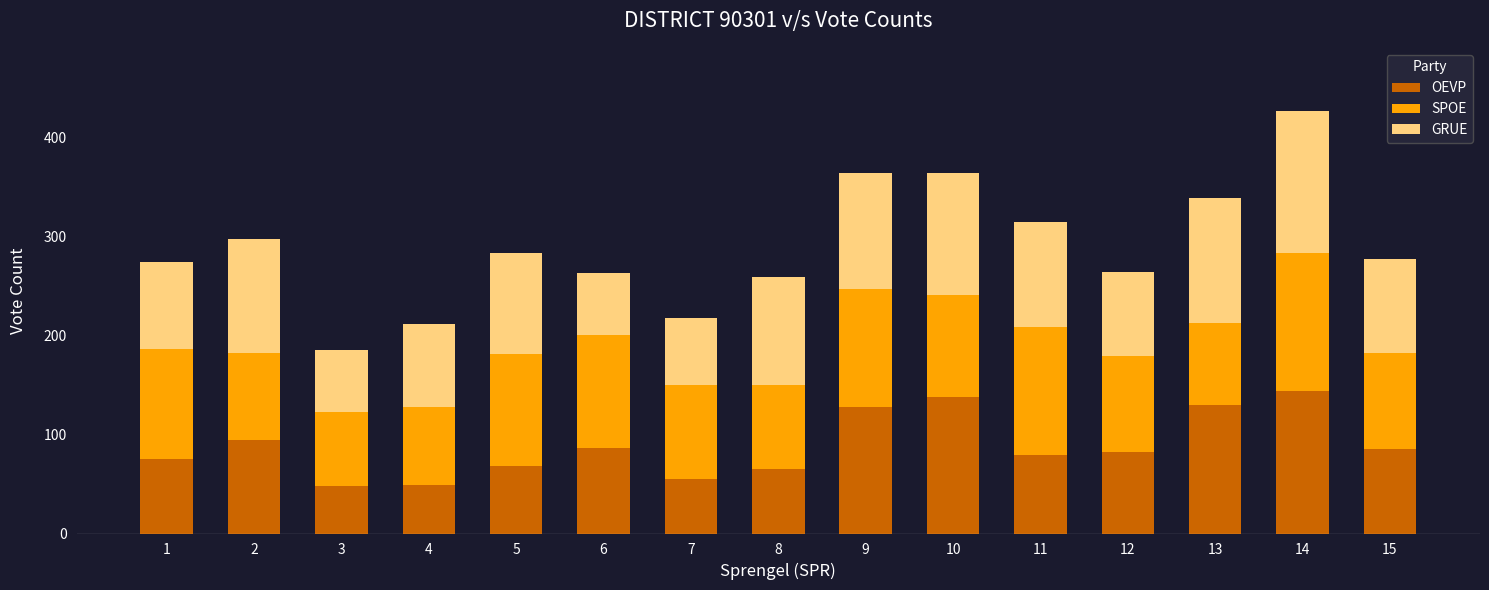

At which category is the sum across all series the highest?

14